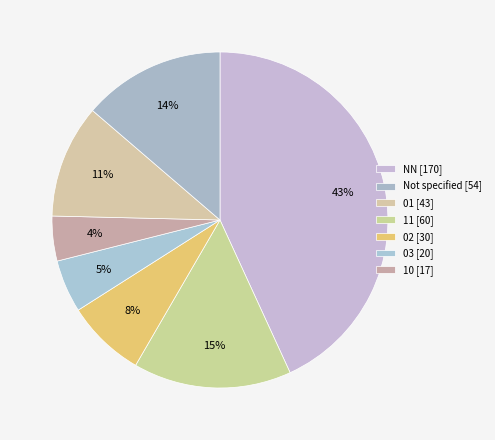

How many slices are in this pie chart?

7